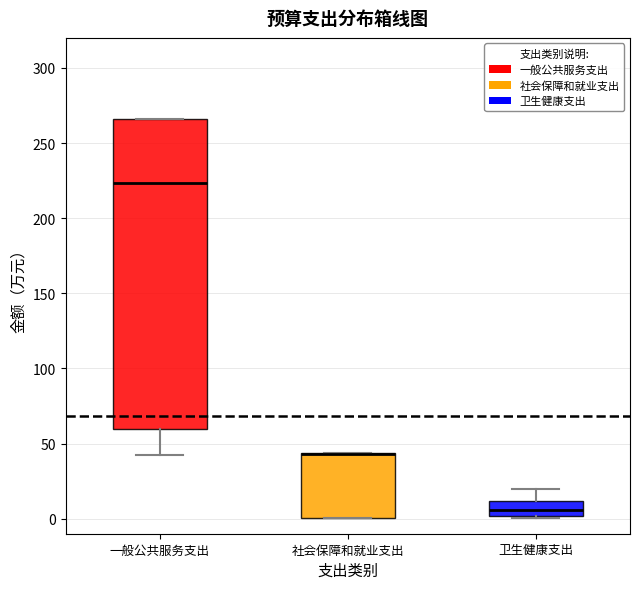

Reading left to right, transcribe this box plot: for each box, give where its median line is, the range the box spans, and where its two whiskers end, as read against the y-axis. The values are not printed on the chart, so give them approximately, as read against the axis.

一般公共服务支出: median 225, box 60 to 265, whiskers 45 to 265
社会保障和就业支出: median 45 (drawn on the box's upper edge), box 0 to 45, whiskers 0 to 45
卫生健康支出: median 5, box 0 to 10, whiskers 0 to 20